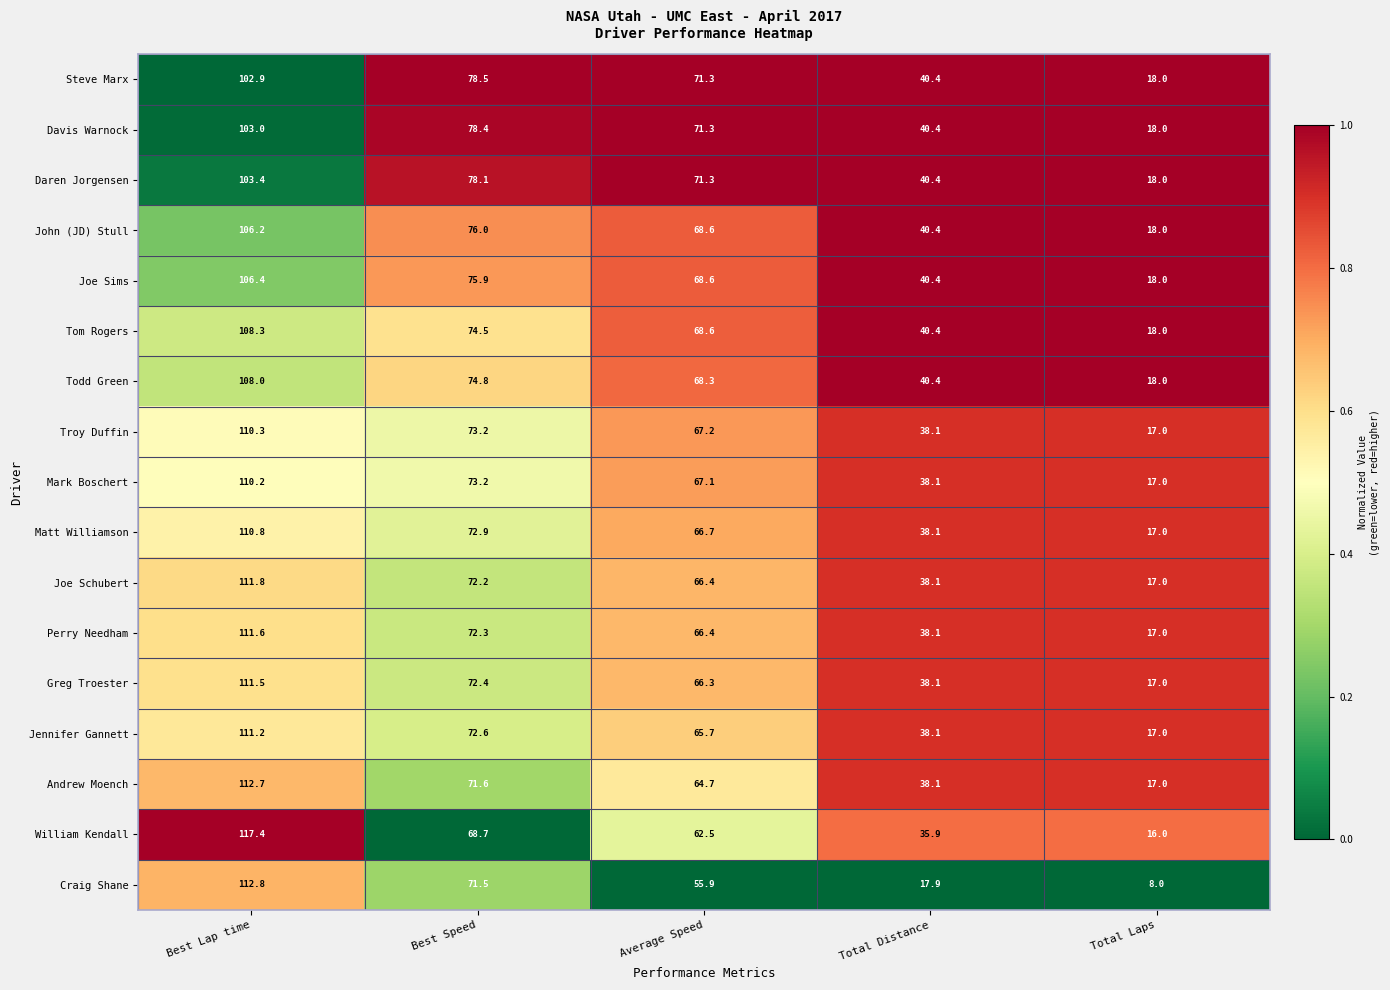

Read the Greg Troester value at Average Speed.

66.3